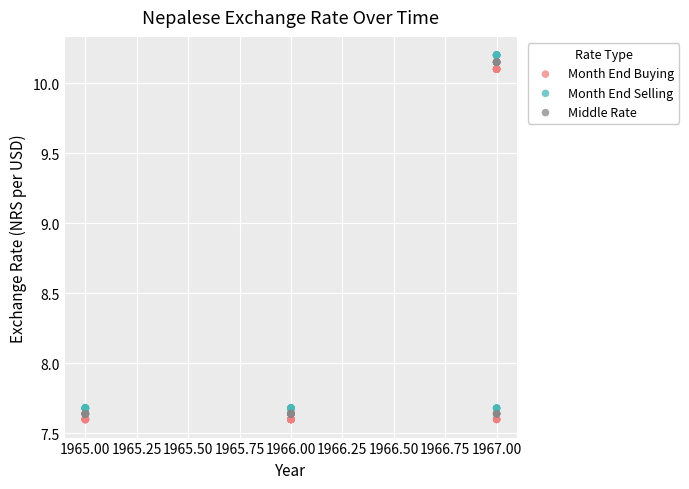

What is the X range (max minus min) for the scatter plot?

2.0